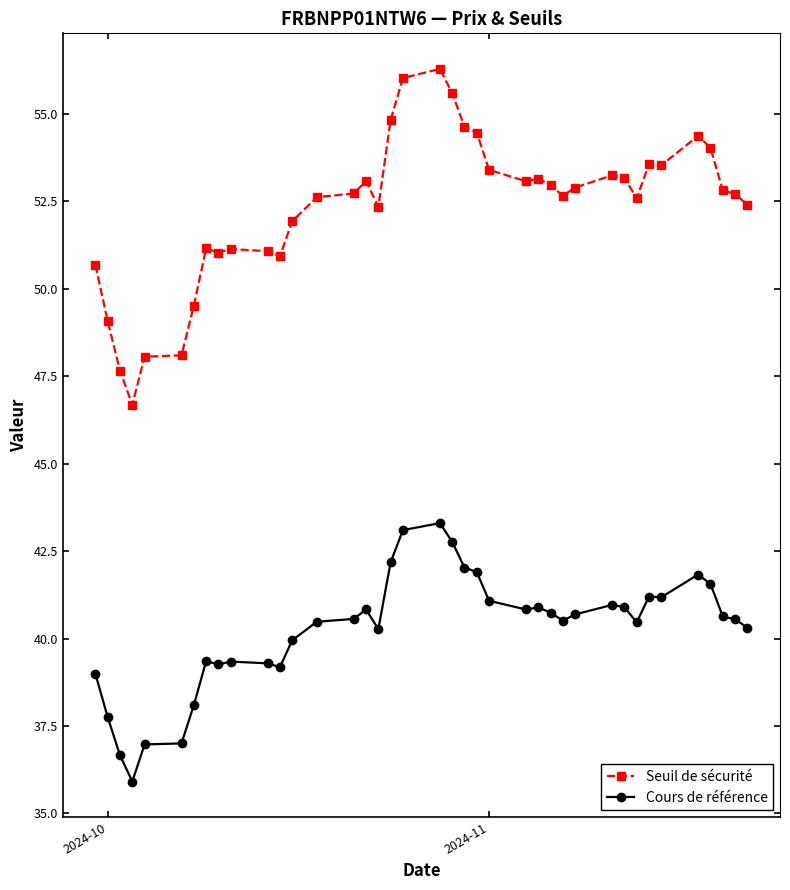

What is the highest value of the Seuil de sécurité series?

56.3